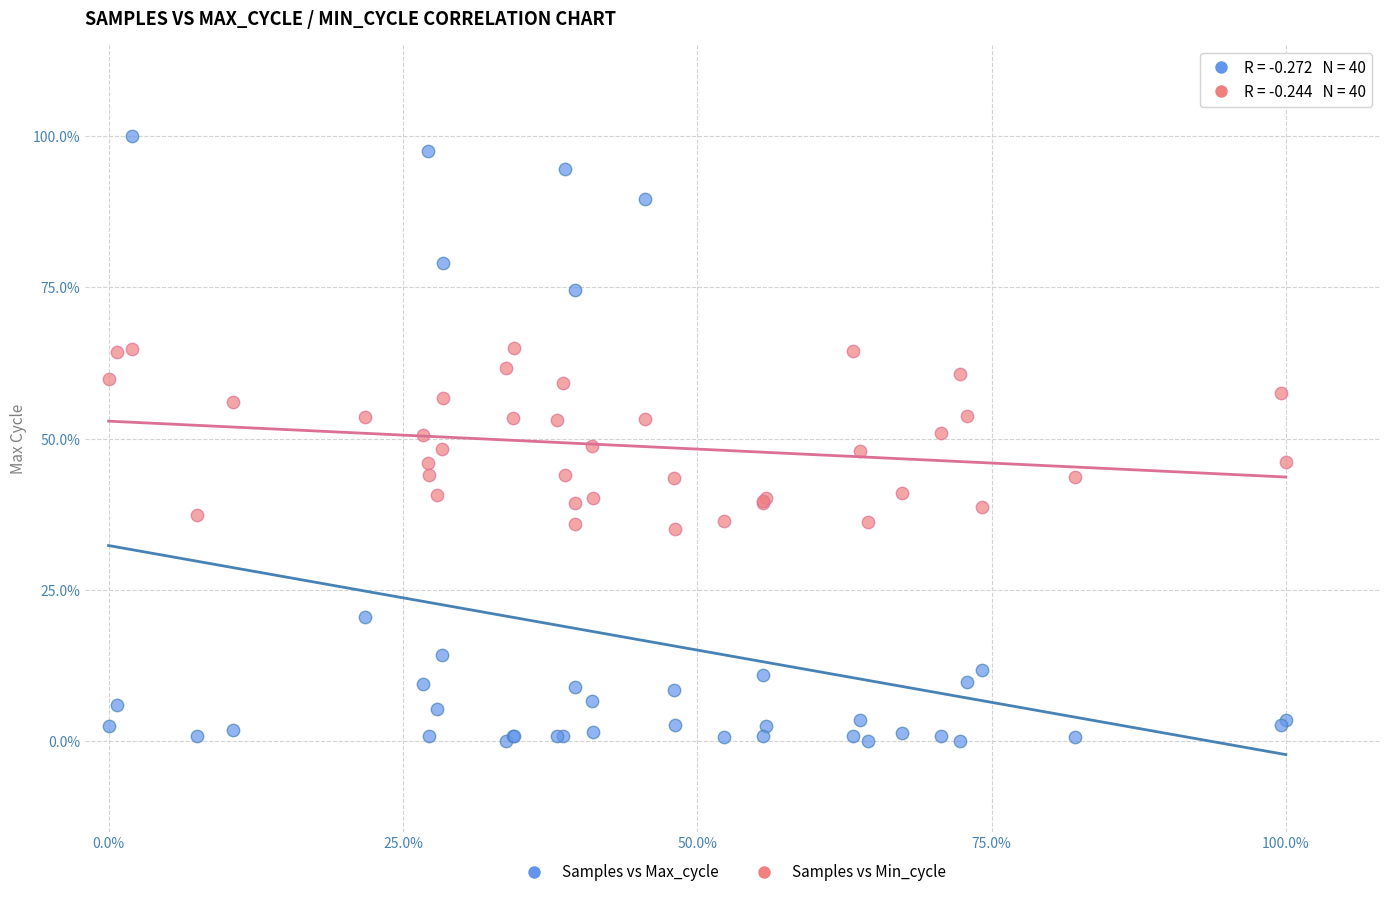

What are all the series names shown in the legend?

Samples vs Max_cycle, Samples vs Min_cycle